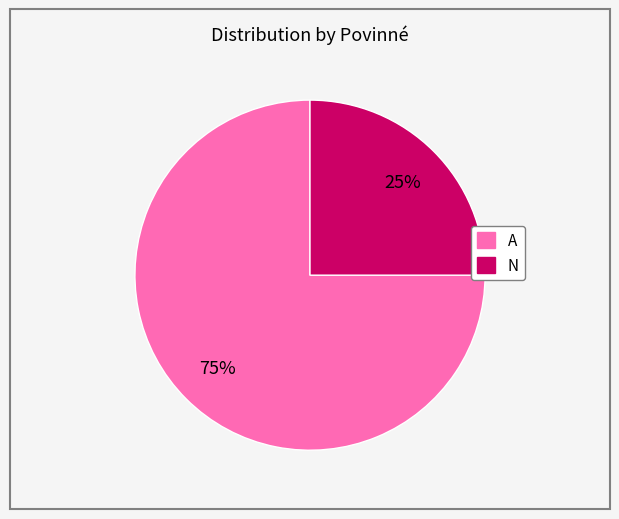

What is the ratio of the value at N to the value at A?

0.3